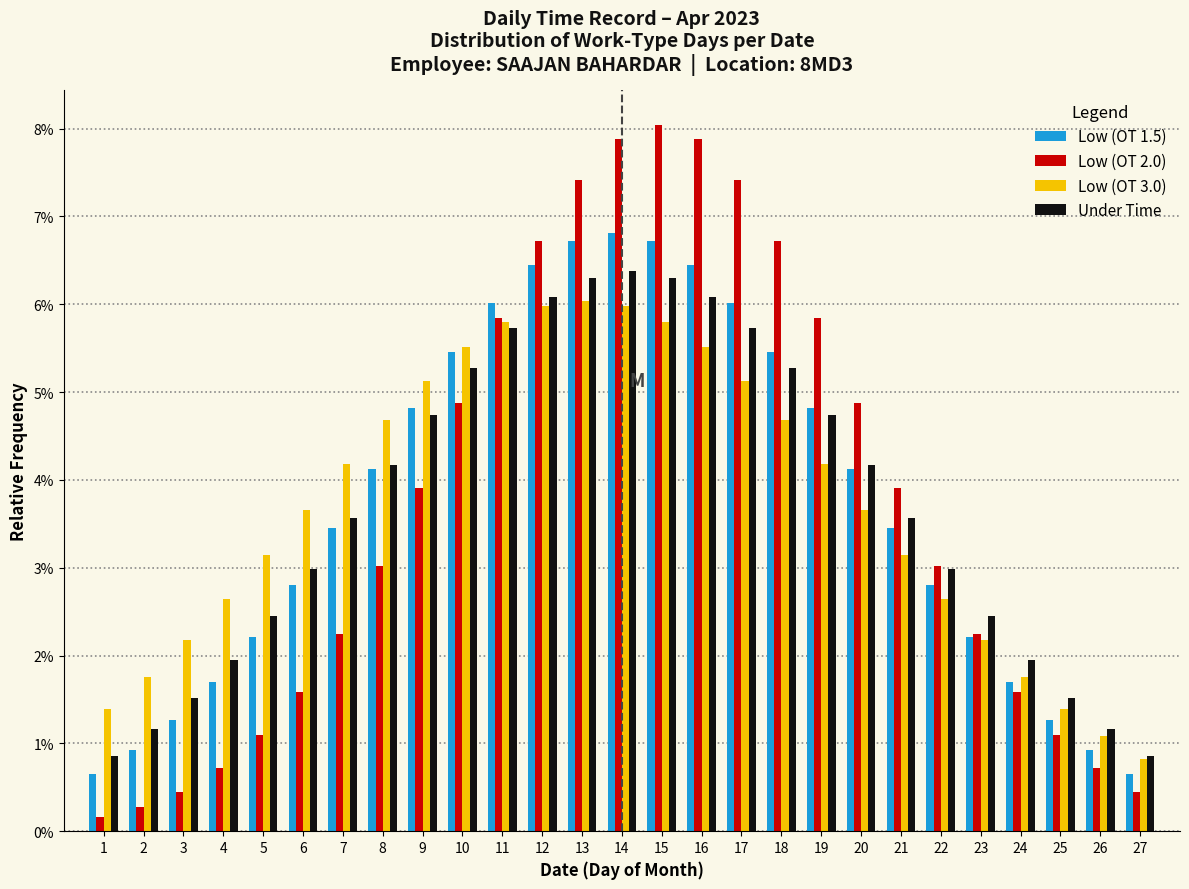

What are all the series names shown in the legend?

Low (OT 1.5), Low (OT 2.0), Low (OT 3.0), Under Time